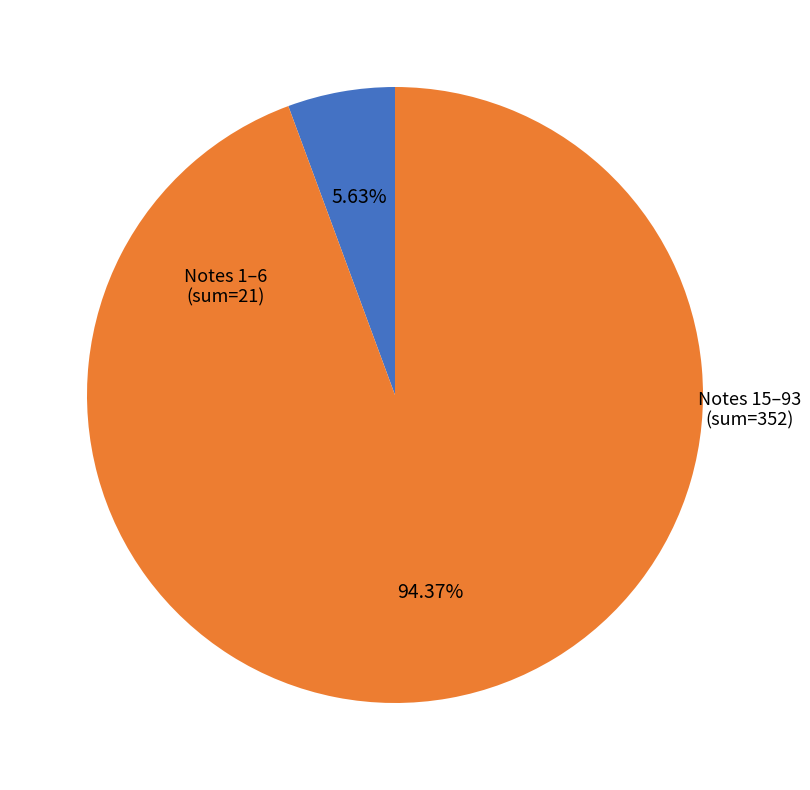

Is there a majority slice in this chart?

Yes